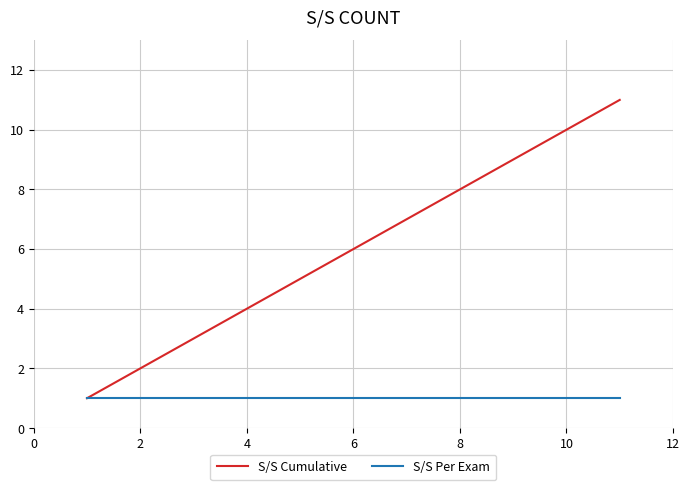

Which series has the largest total across all categories?

S/S Cumulative